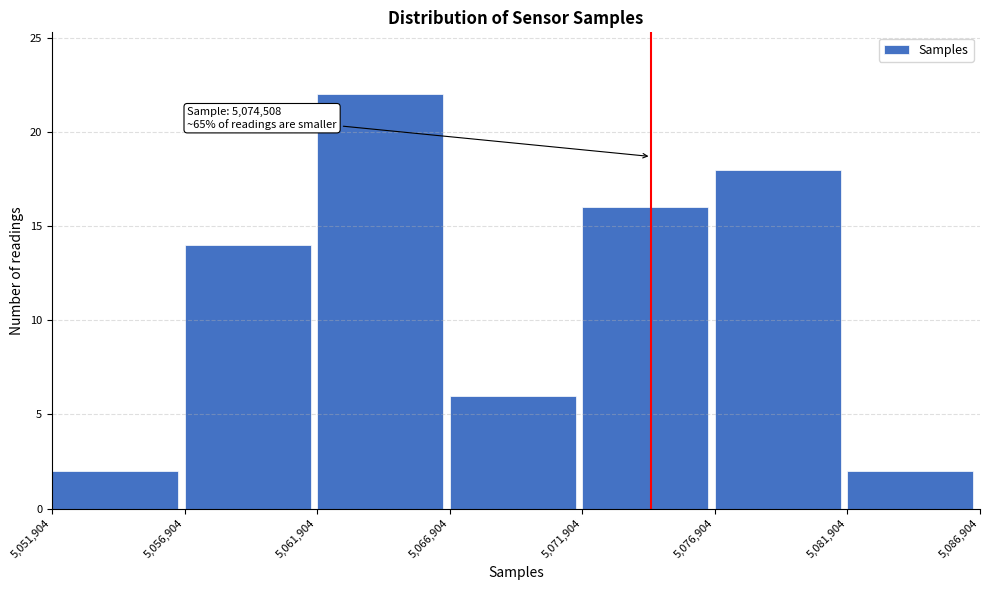

Which range on the x-axis has the tallest bar?

5,061,904 to 5,066,904